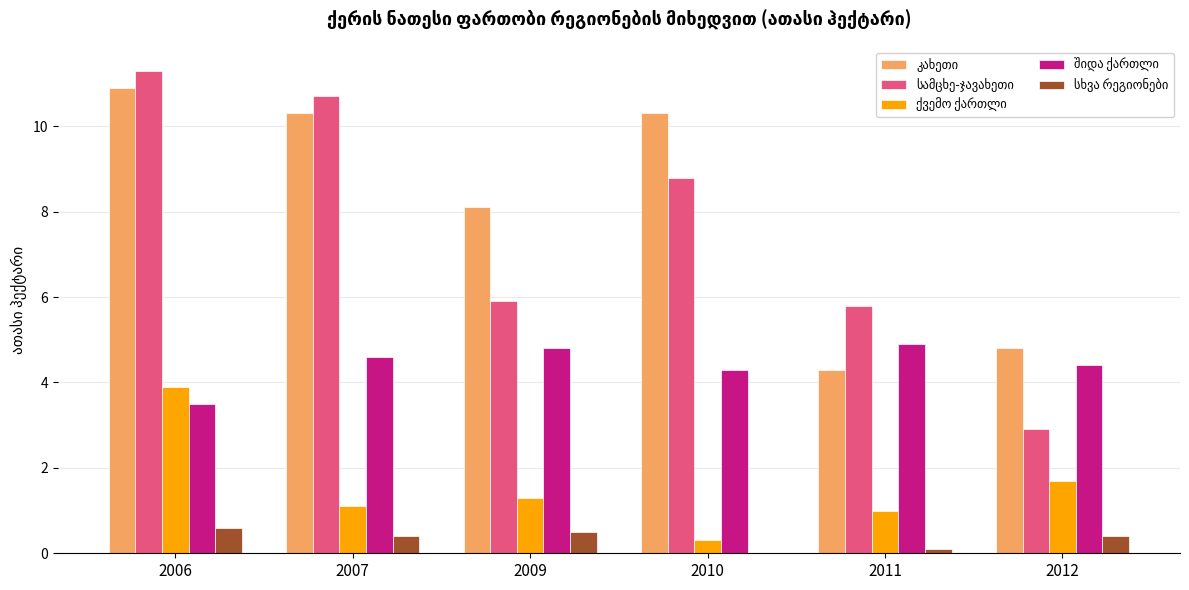

What is the total value across all series at 2006?

30.2